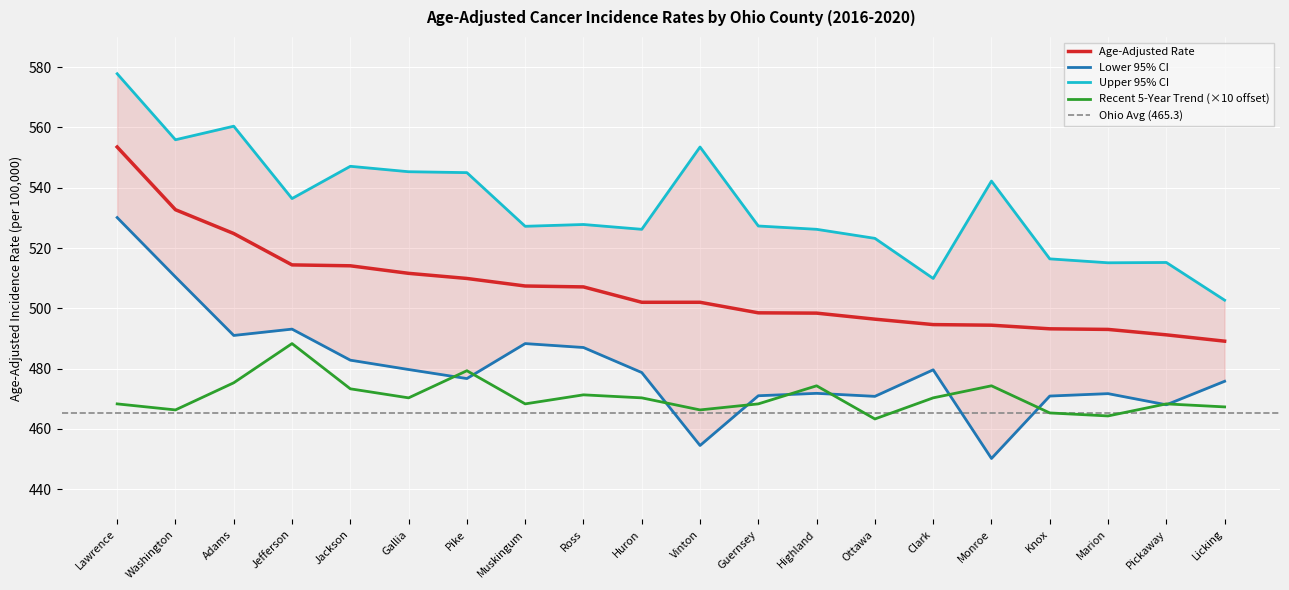

What is the total value across all series at Gallia?

2006.9